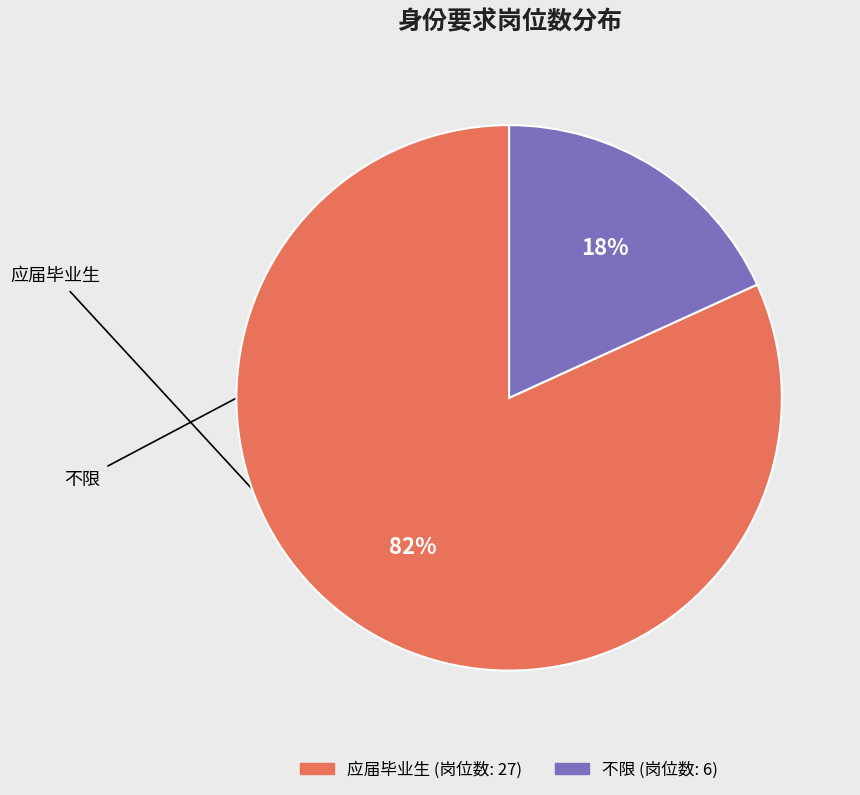

To the nearest percent, what is the combined percentage of 不限 and 应届毕业生?

100%